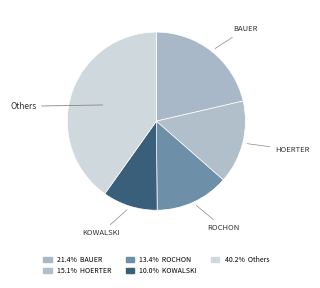

Count the number of slices in the pie.

5